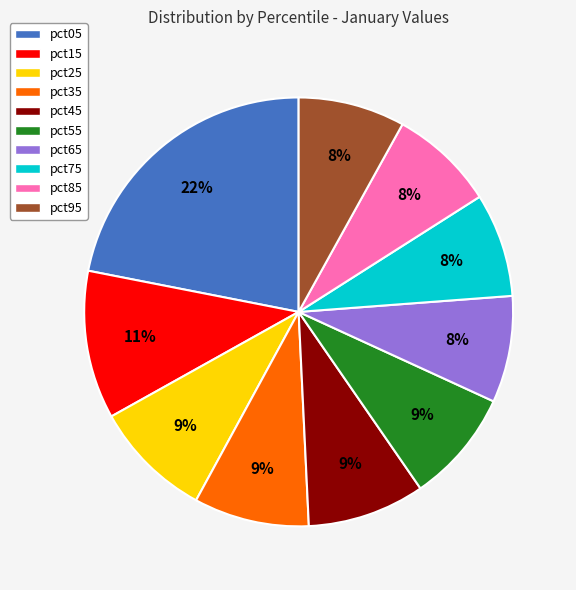

What percentage is the pct25 slice, to the nearest percent?

9%